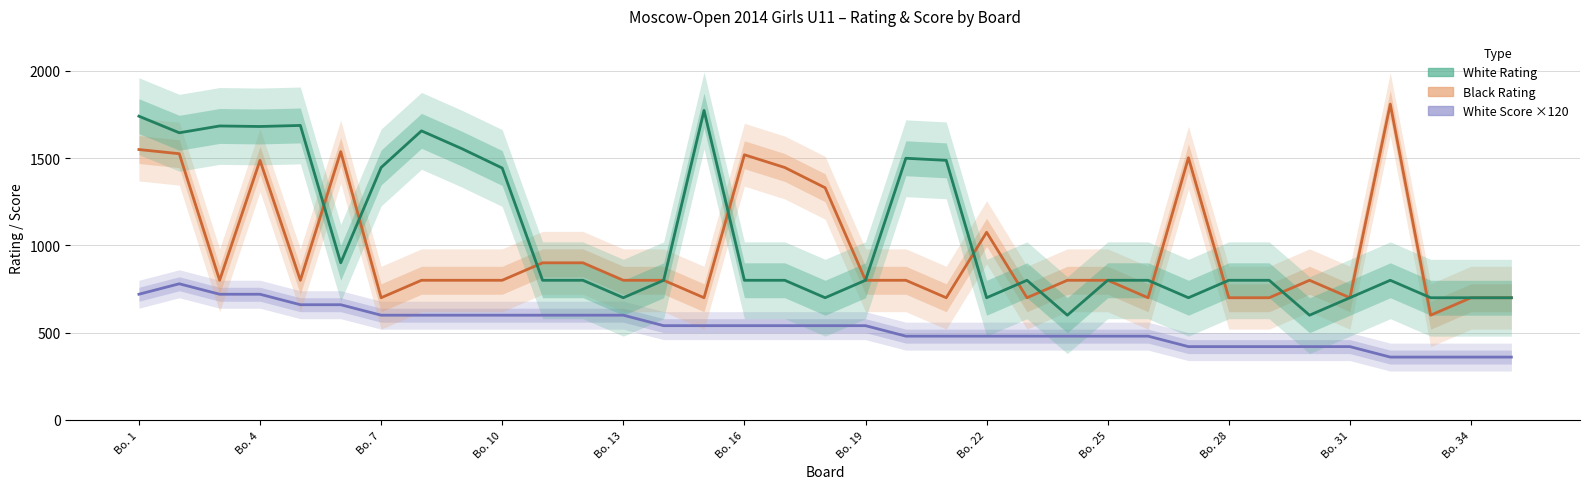

What is the smallest value displayed?

360